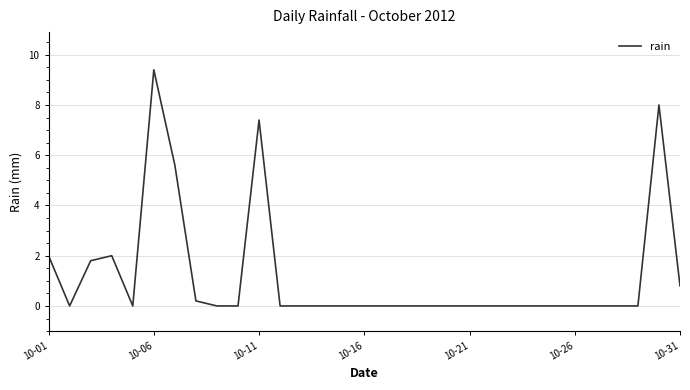

What is the difference between the maximum and minimum values?

9.4